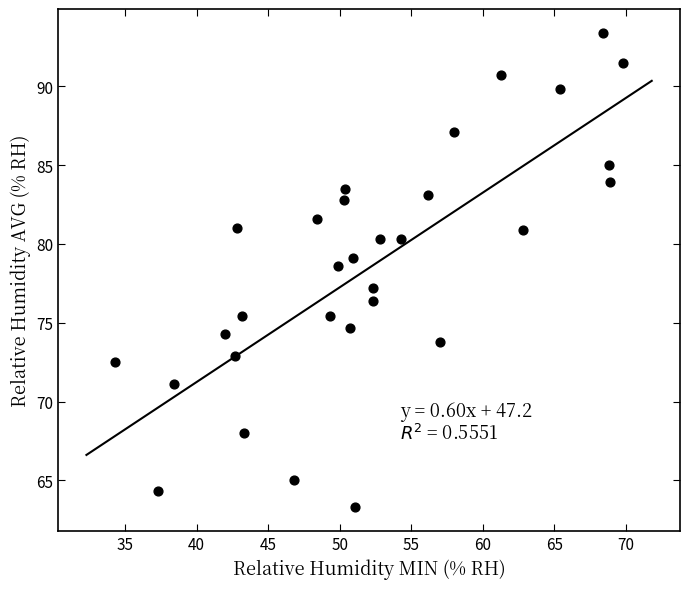

What is the range of X values (max minus min)?

35.5